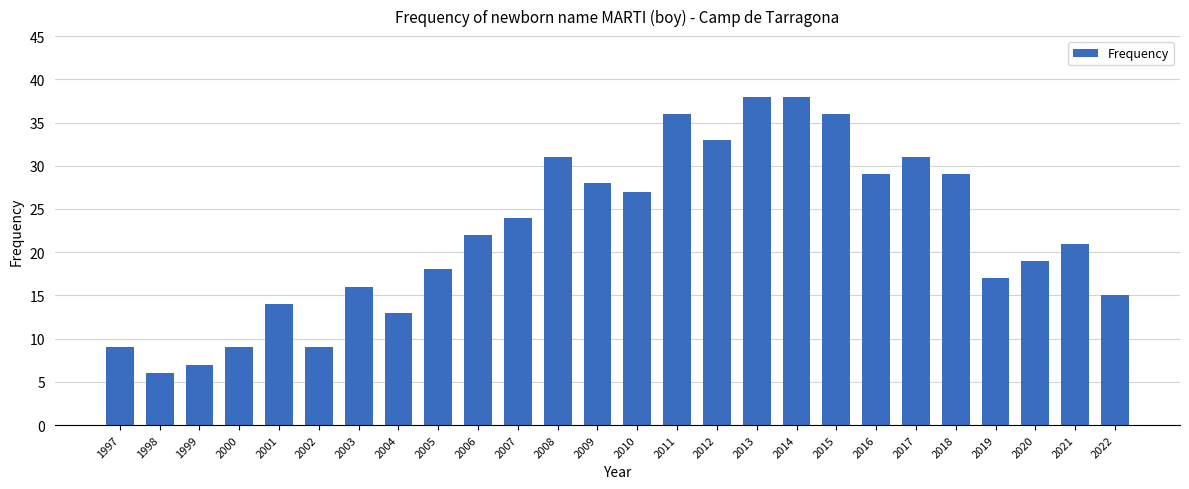

Between 2014 and 2012, which is larger?

2014